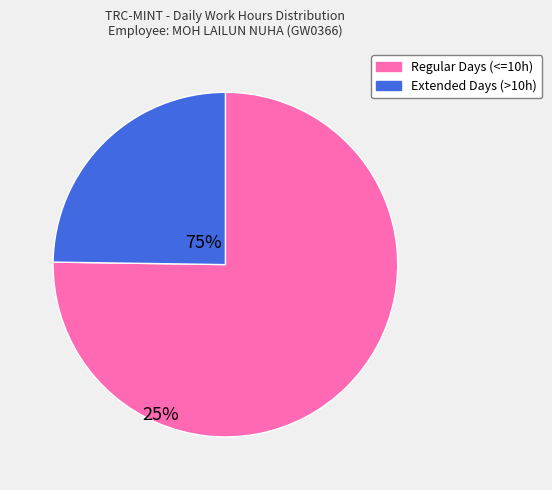

Do Extended Days (>10h) and Regular Days (<=10h) together represent more than half of the pie?

Yes